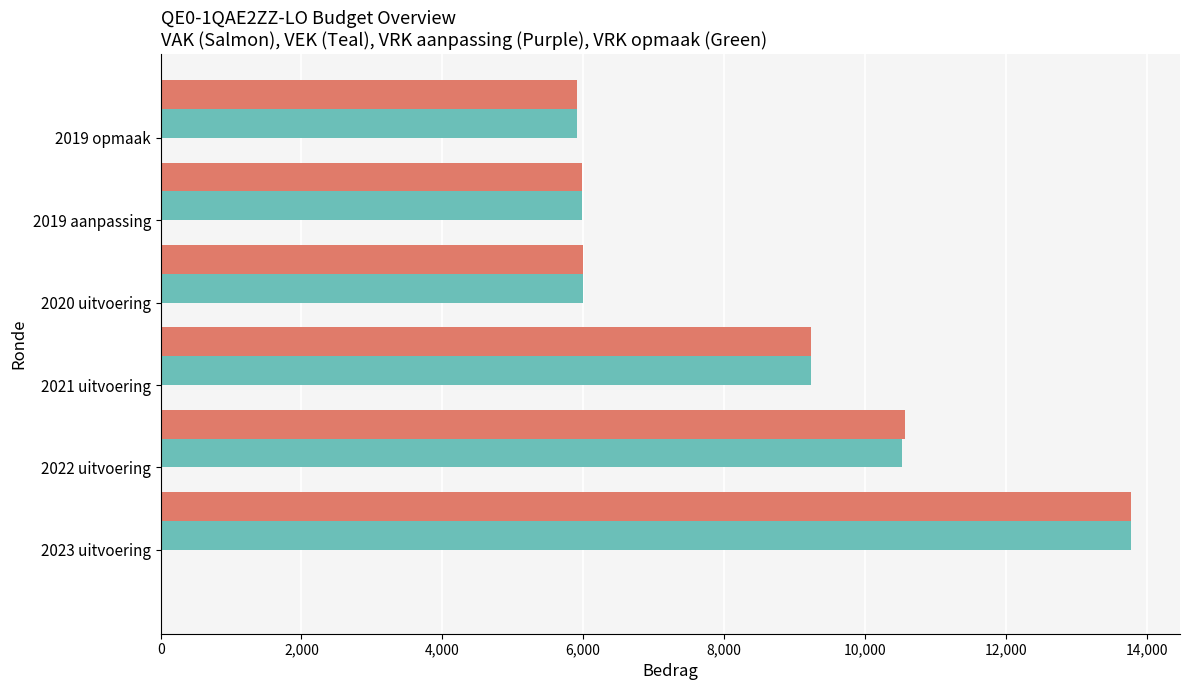

What is the maximum value shown in the chart?

13786